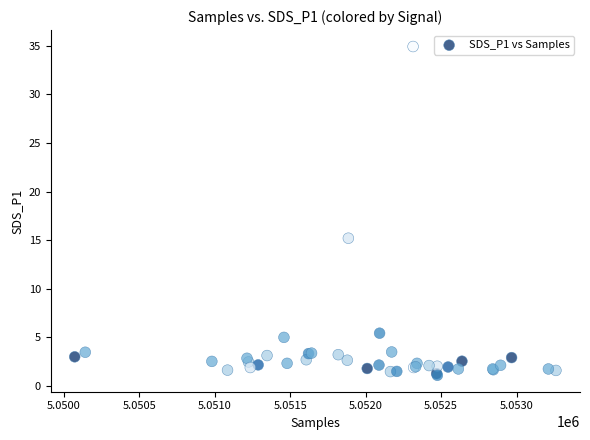

What Y value in the scatter plot is closest to 18?

15.2